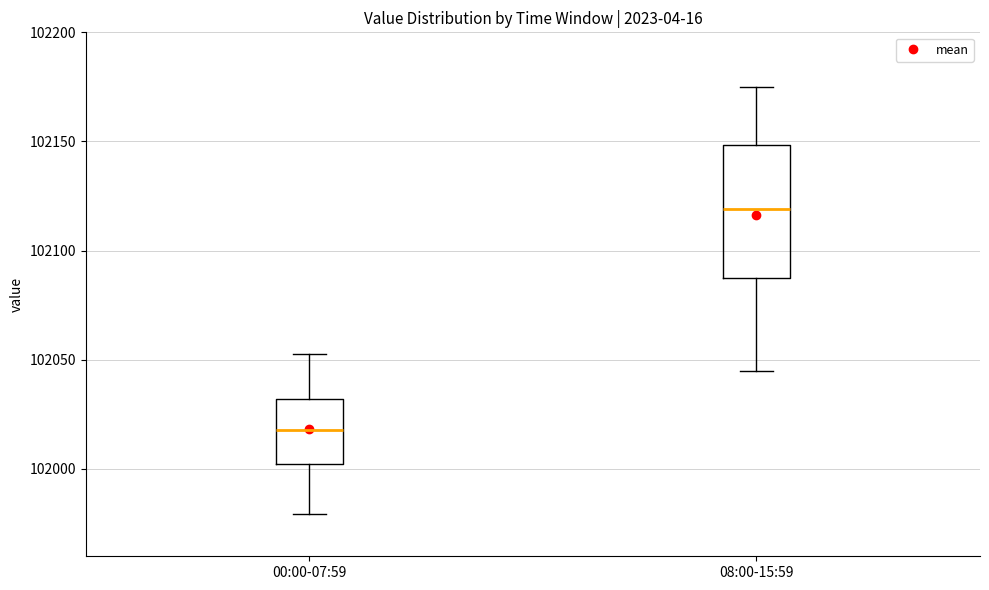

Which box's median line is the lowest?

00:00-07:59